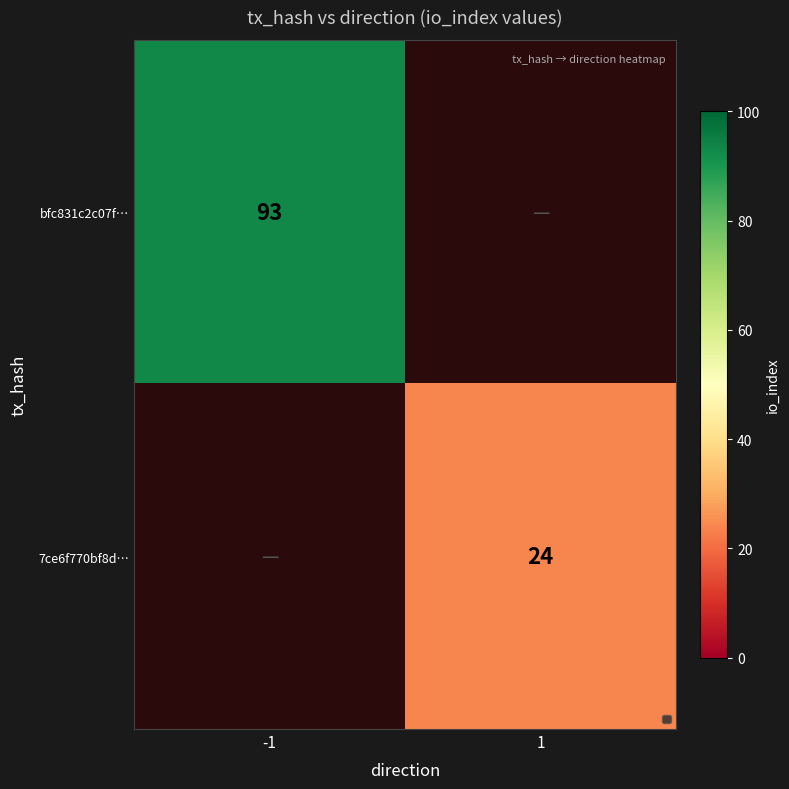

True or false: 7ce6f770bf8d… has a value of 14 at 1.

False